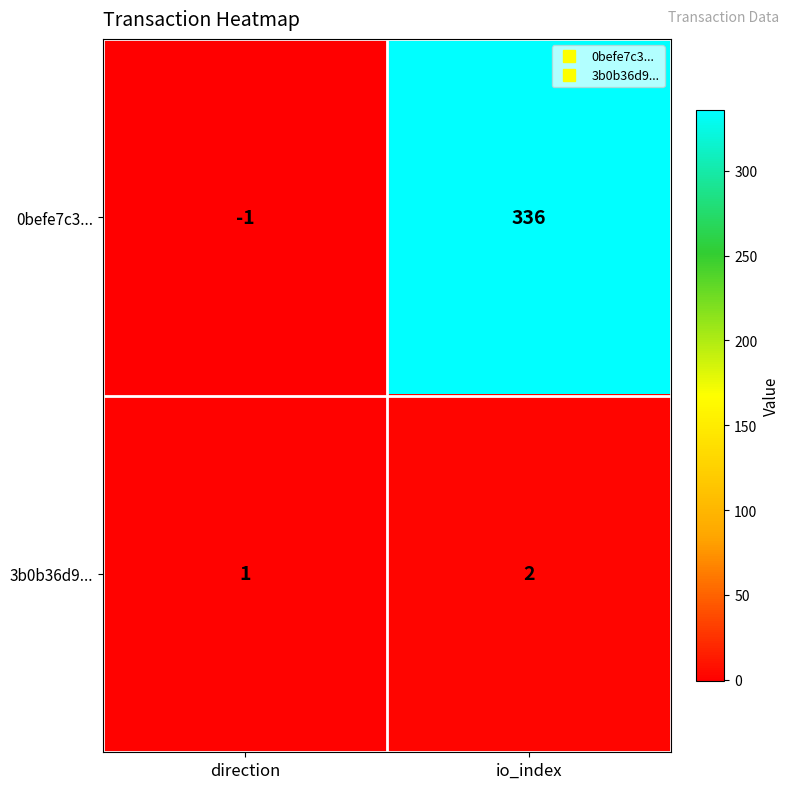

How many values in the 3b0b36d9... series are below 2?

1